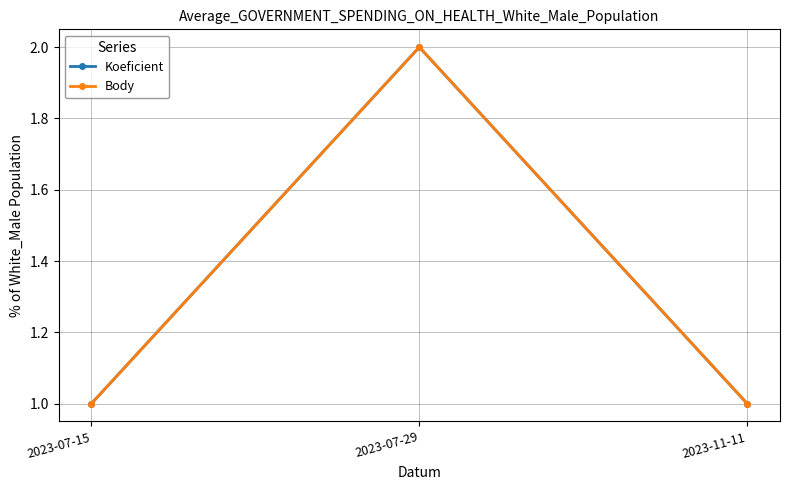

What is the label of the 2nd point from the right?

2023-07-29